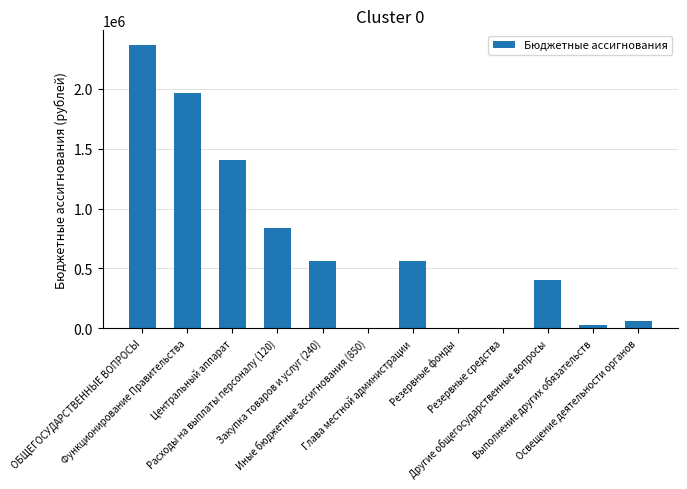

What is the greatest value displayed?

2371478